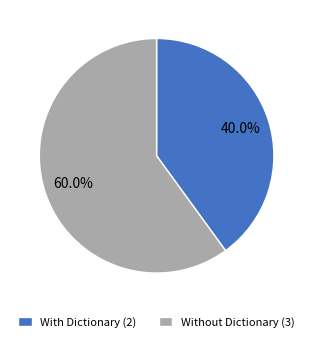

How much of the chart is everything except Without Dictionary (3)?

40.0%